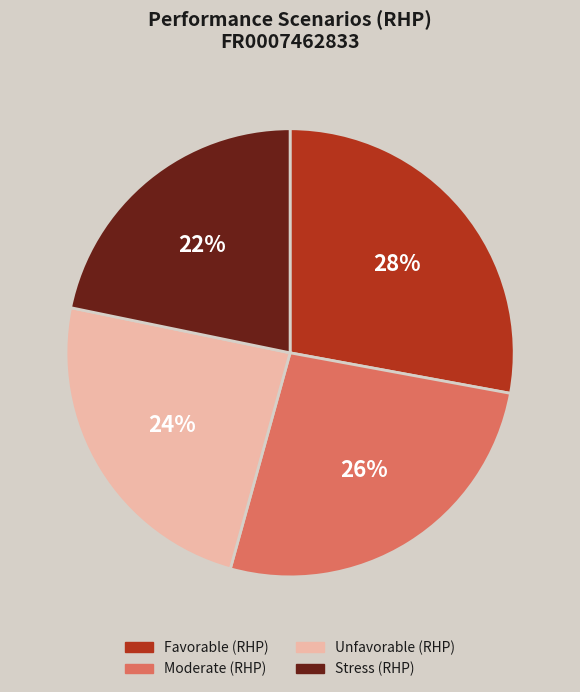

Do Unfavorable (RHP) and Favorable (RHP) together represent more than half of the pie?

Yes